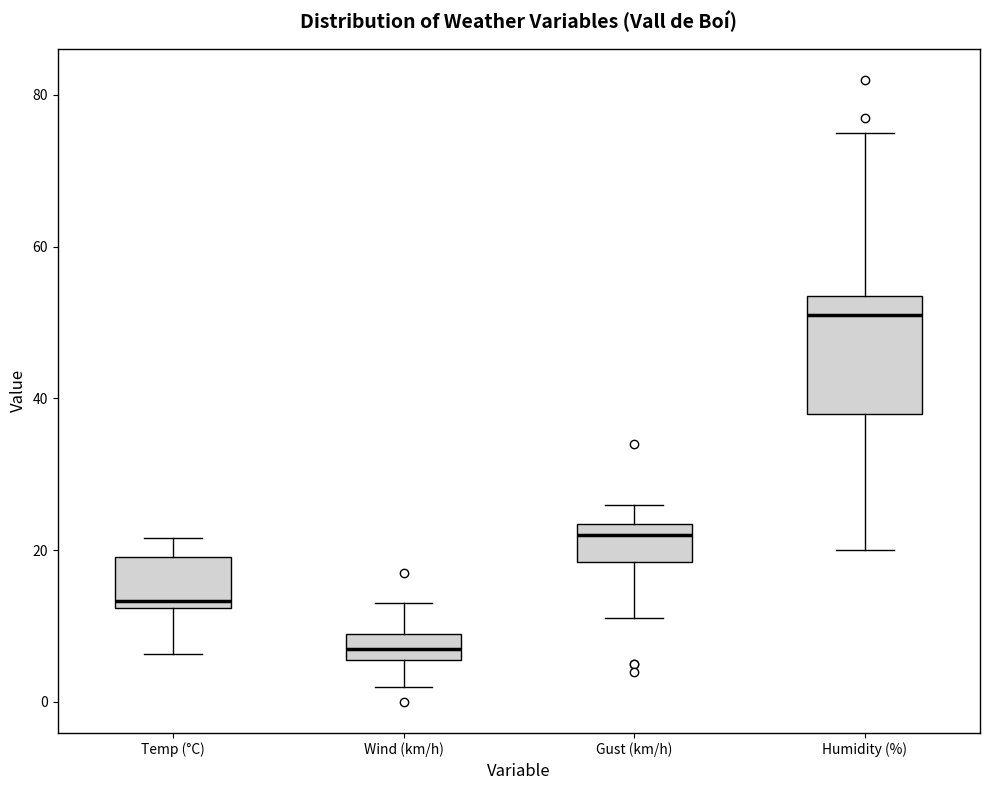

Comparing the boxes themselves (not the whiskers), which one is the tallest?

Humidity (%)